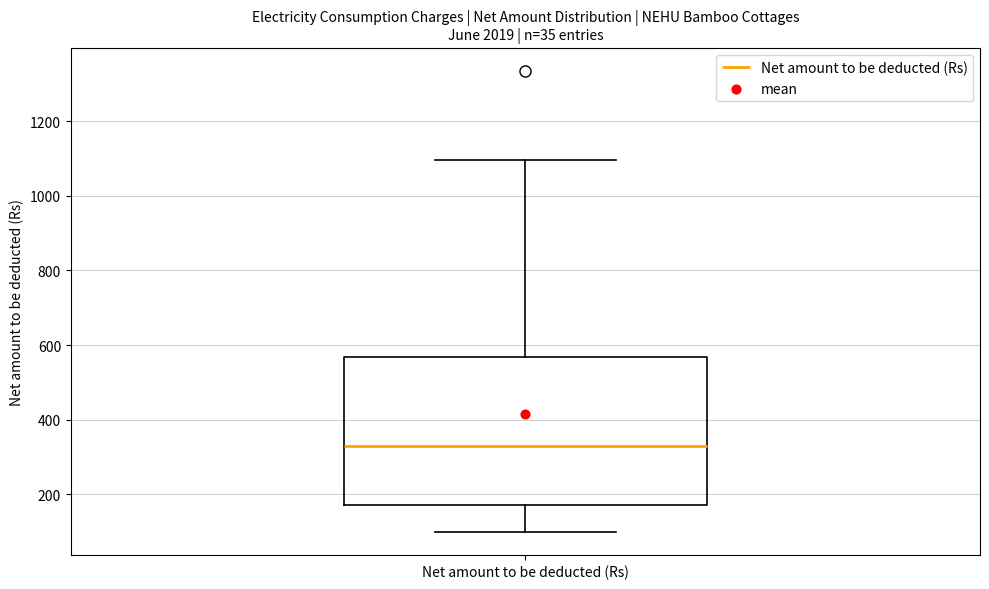

Read this box plot against the y-axis: the position of the median line, the range covered by the box, and the ends of both whiskers. The values are not printed on the chart, so give them approximately, as read against the axis.

median 320, box 180 to 560, whiskers 100 to 1100